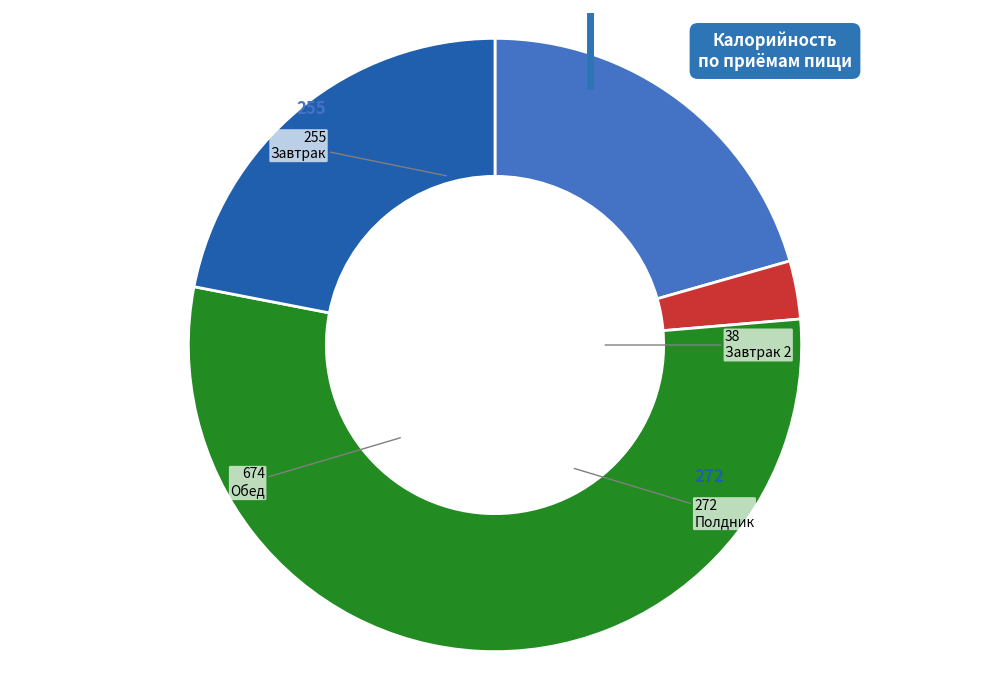

Is there a majority slice in this chart?

Yes